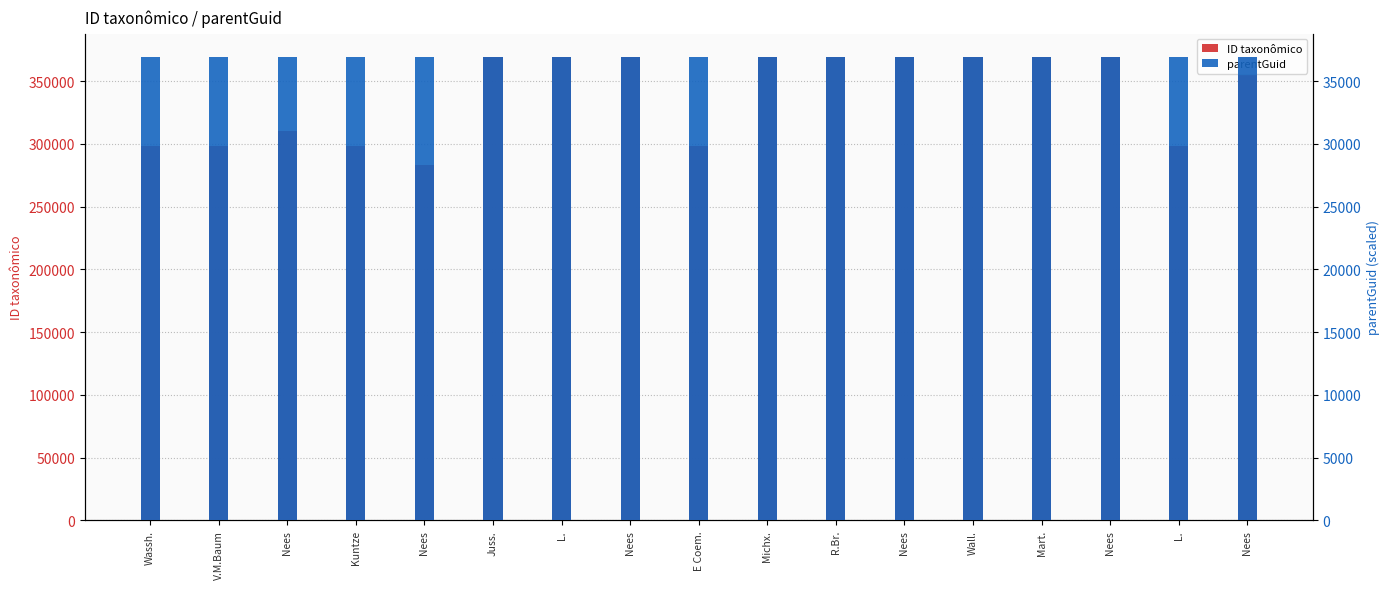

What is the sum of all ID taxonômico values?

5777584.0